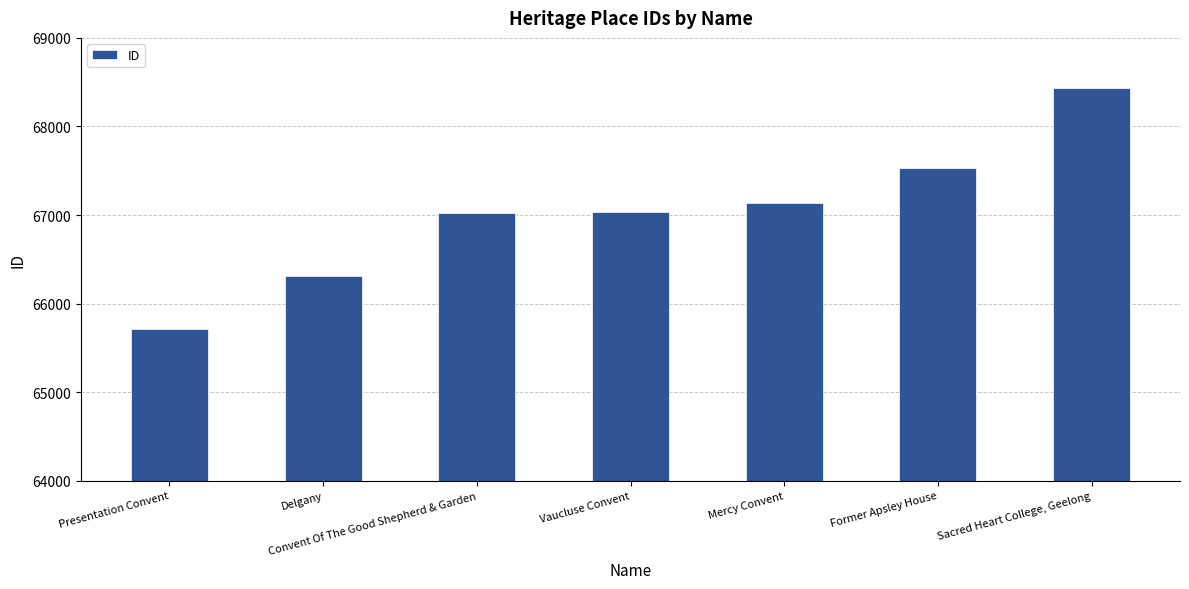

Which label corresponds to the largest value in the chart?

Sacred Heart College, Geelong